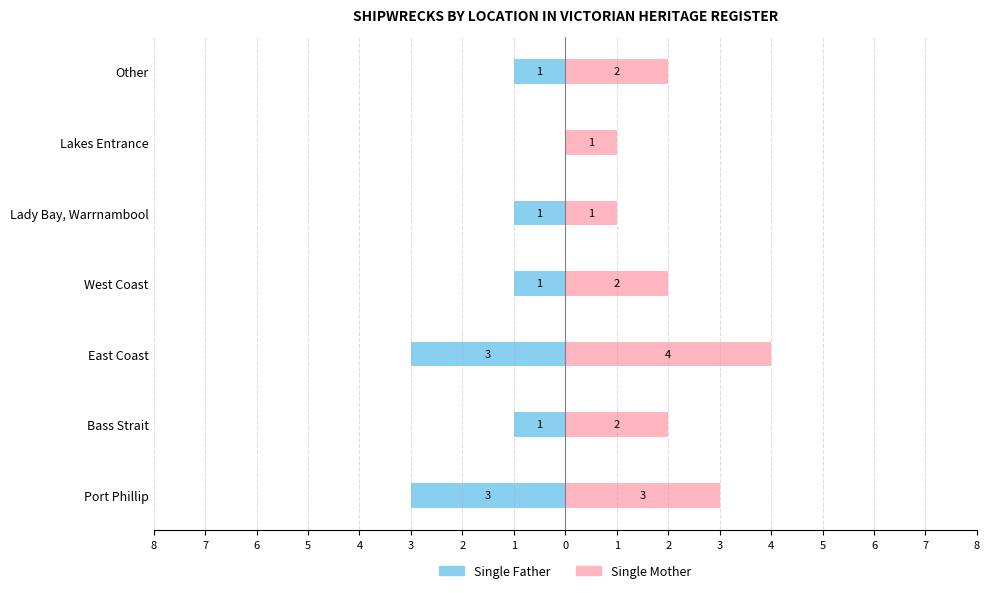

What is the value of the Single Mother bar at the 6th from the left?

1